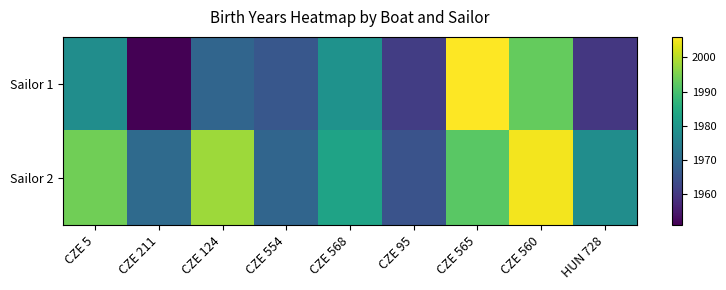

At CZE 124, list the series in order from largest to smallest.

Sailor 2, Sailor 1